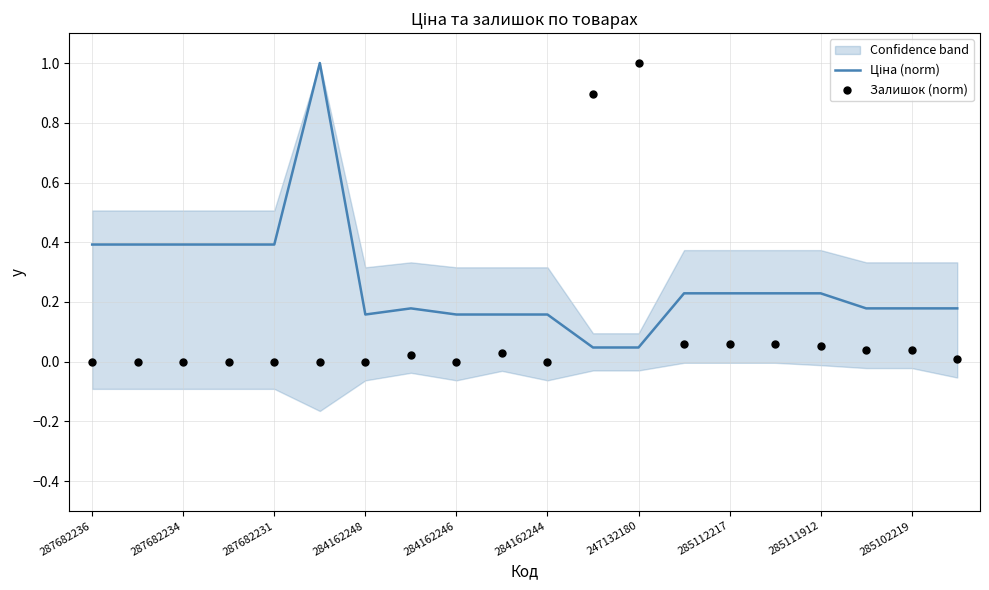

Which series contains the highest Y value?

Ціна (norm)